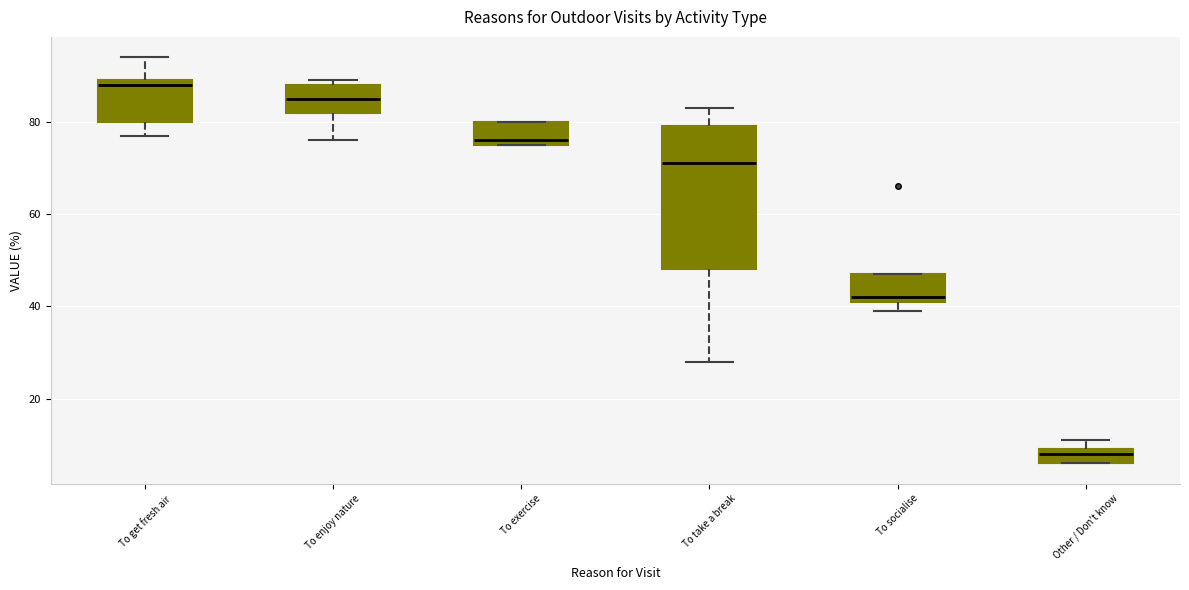

Which box's median line is the lowest?

Other / Don't know